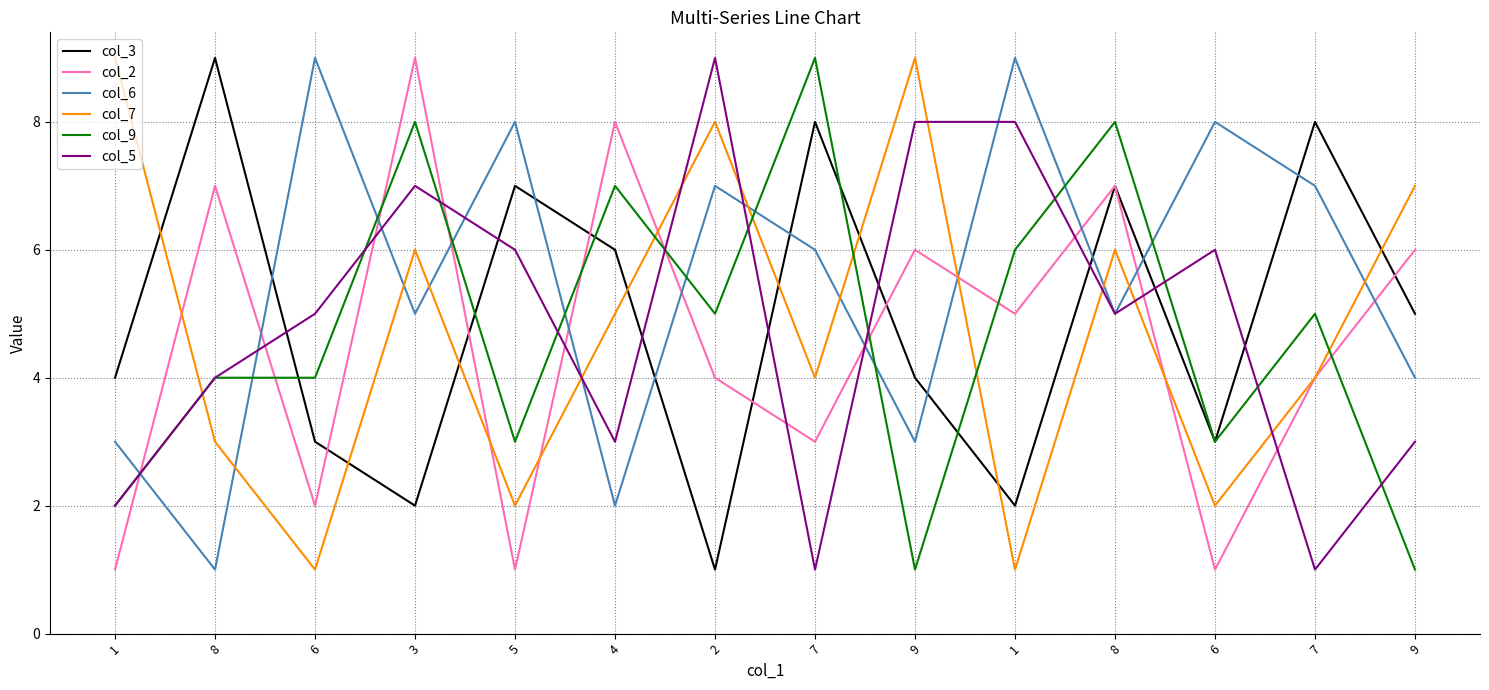

Which series has the largest total across all categories?

col_6